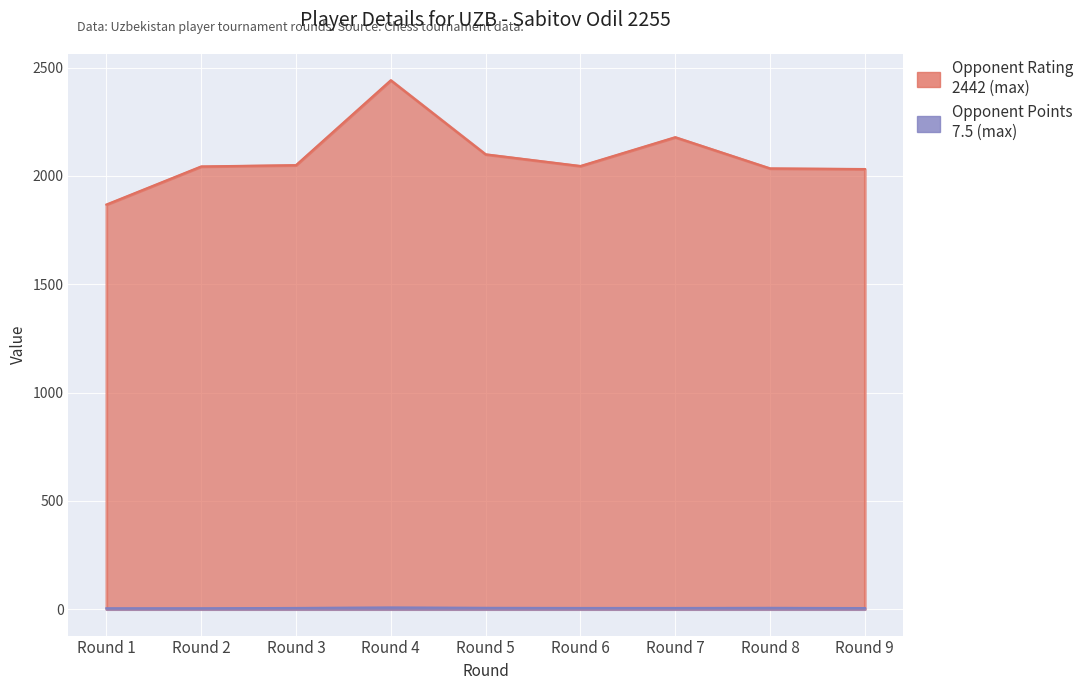

True or false: Opponent Points and Opponent Rating cross at least once.

False